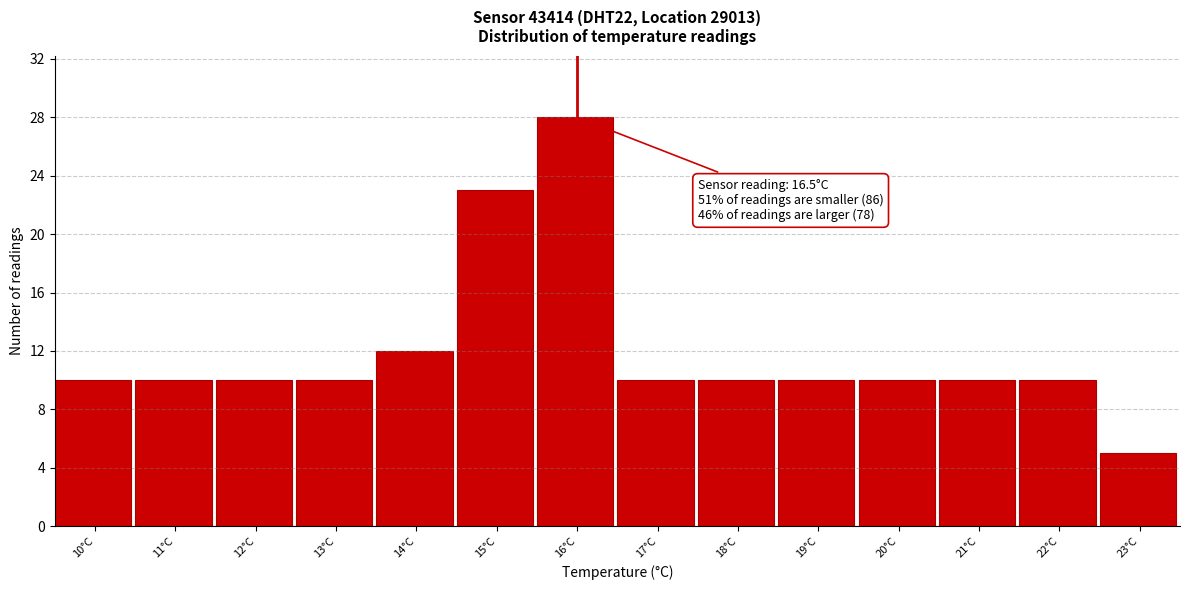

Reading left to right, transcribe all the data shown in this chart.

10°C=10	11°C=10	12°C=10	13°C=10	14°C=12	15°C=23	16°C=28	17°C=10	18°C=10	19°C=10	20°C=10	21°C=10	22°C=10	23°C=5